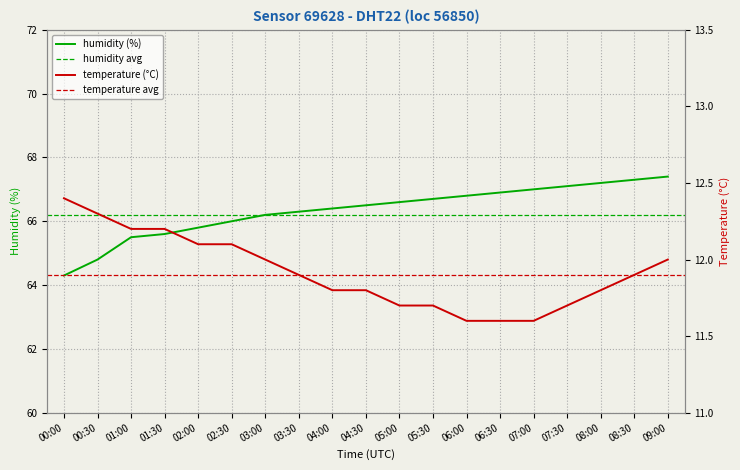

Does the chart display data point markers on the line(s)?

No